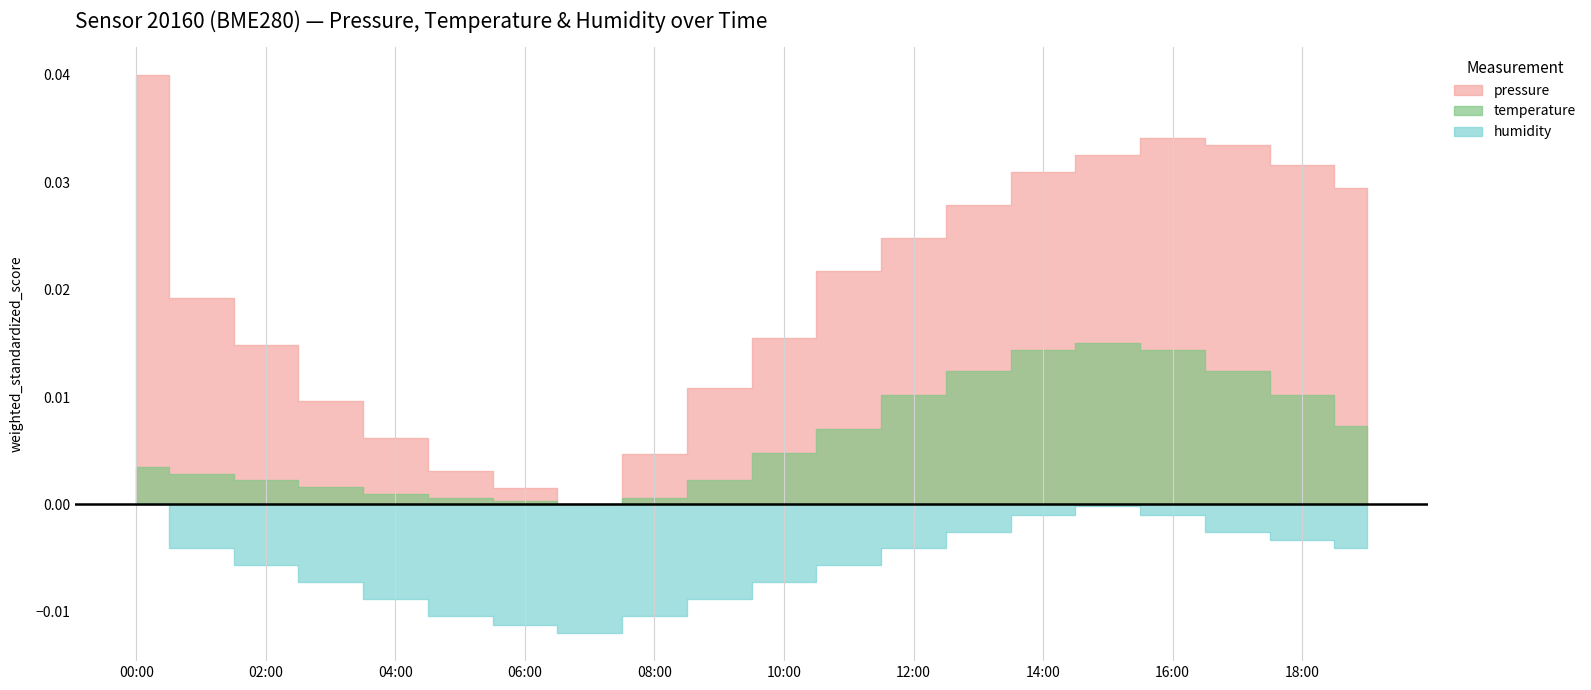

Rank the categories by temperature value from lowest to highest.

07:00, 06:00, 05:00, 08:00, 04:00, 03:00, 02:00, 09:00, 01:00, 00:00, 10:00, 11:00, 19:00, 12:00, 18:00, 13:00, 17:00, 14:00, 16:00, 15:00